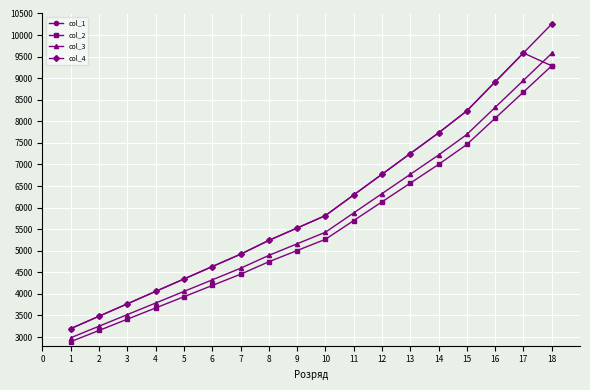

What is the difference between the maximum and minimum values in the col_4 series?

7061